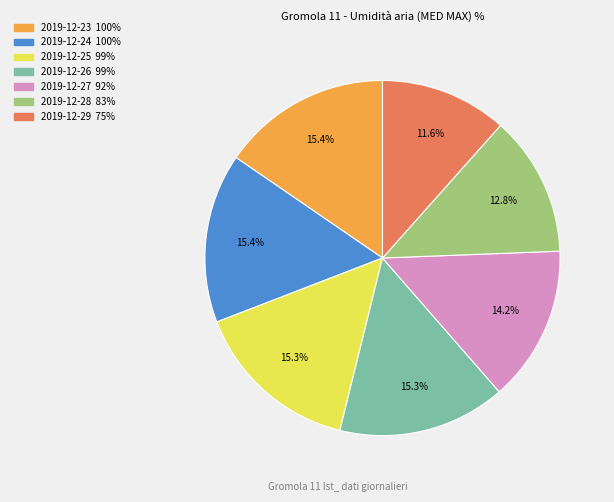

Combined, what portion of the pie is 2019-12-29 and 2019-12-25?

26.9%